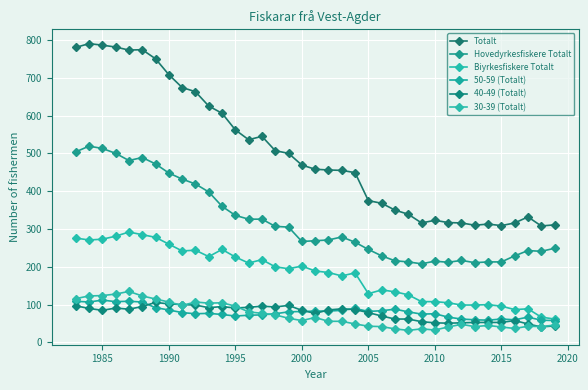

Does the chart have visible grid lines?

Yes